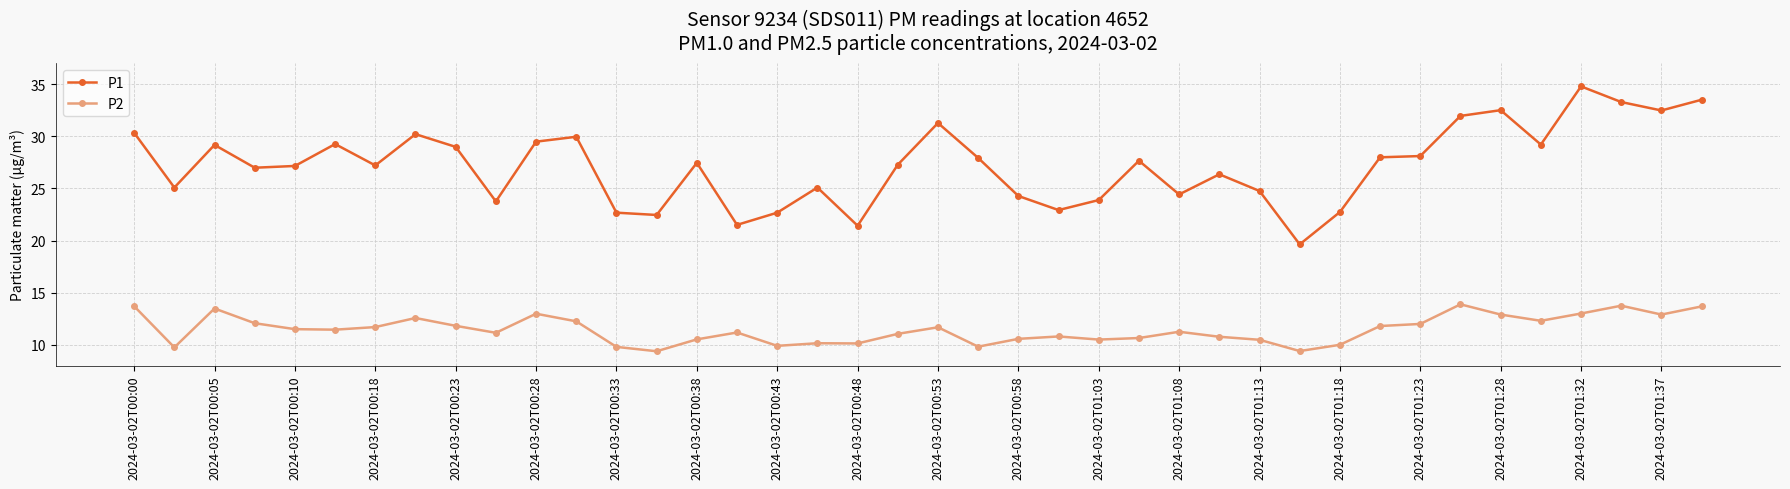

Count the number of data series in this chart.

2